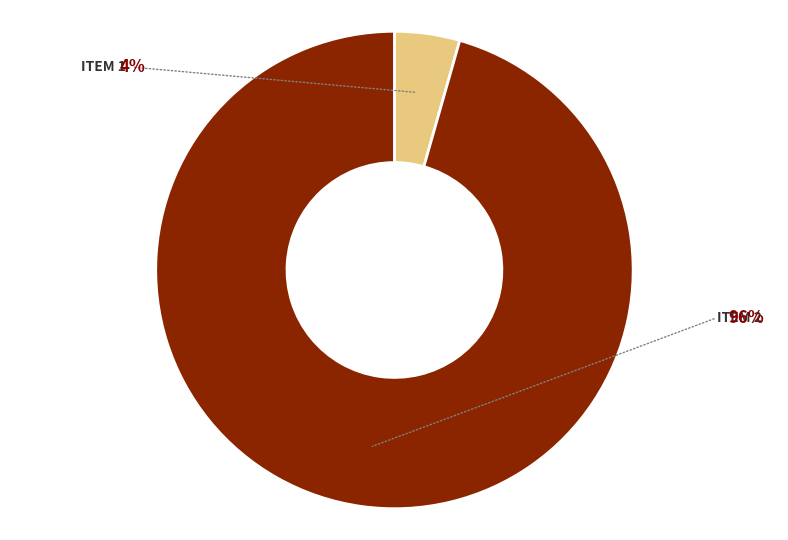

How many segments does this pie chart have?

2